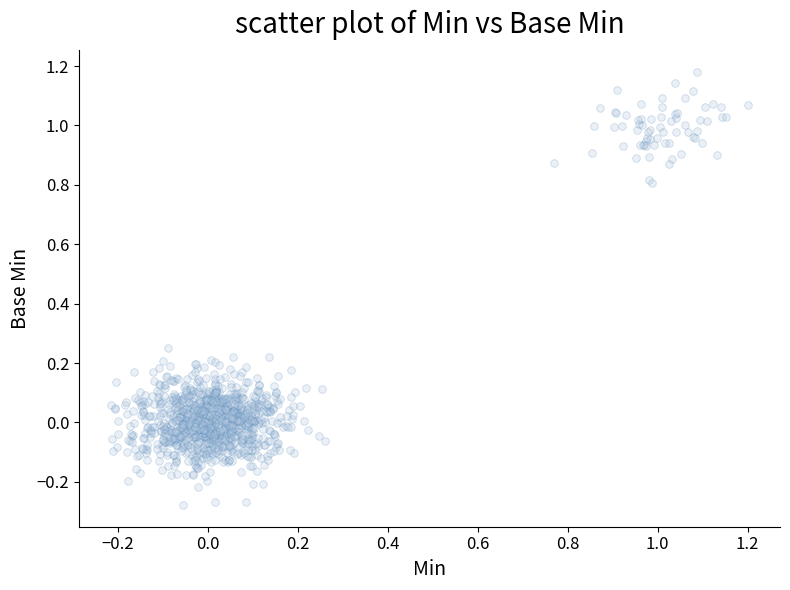

What is the range of Y values (max minus min)?

1.5